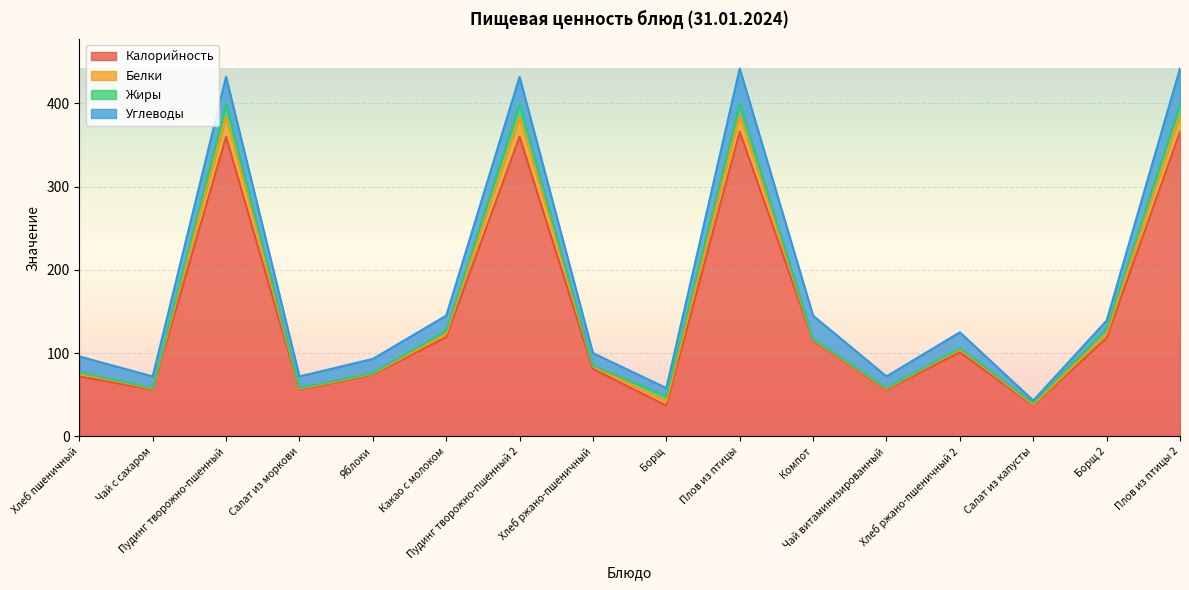

The value of Белки at Борщ 2 is 5. True or false?

True